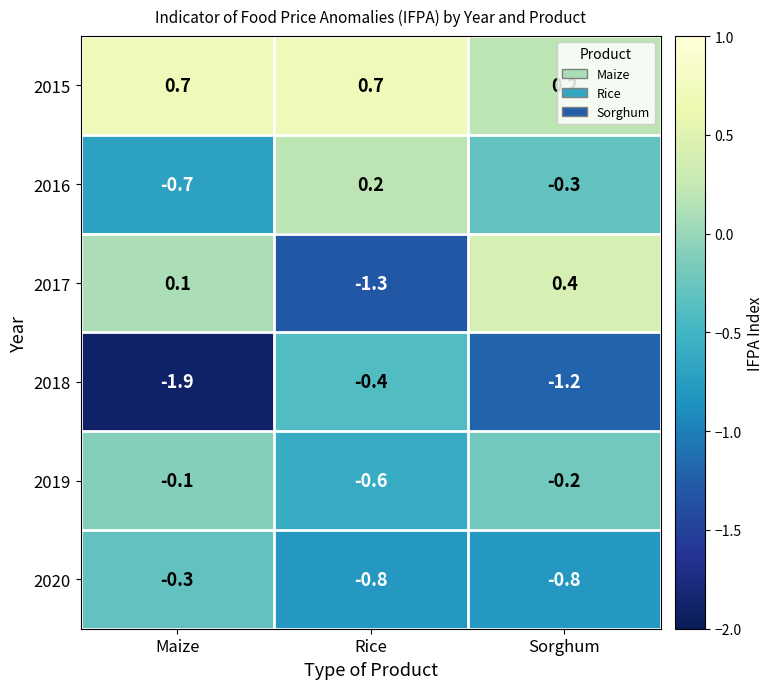

What is the total value across all series at Sorghum?

-1.9